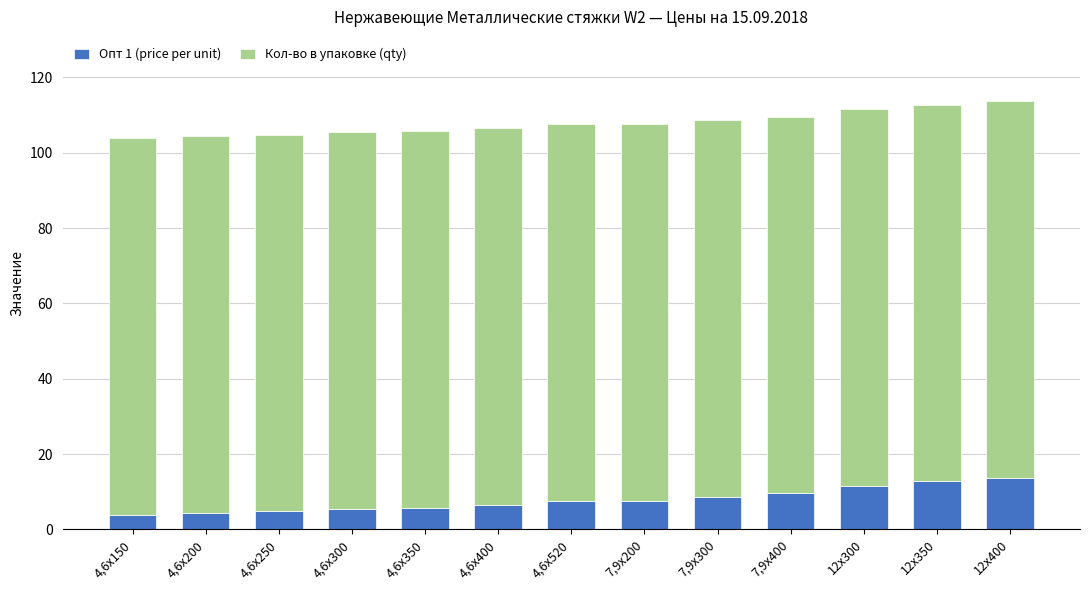

What is the maximum value for Опт 1 (price per unit)?

13.7